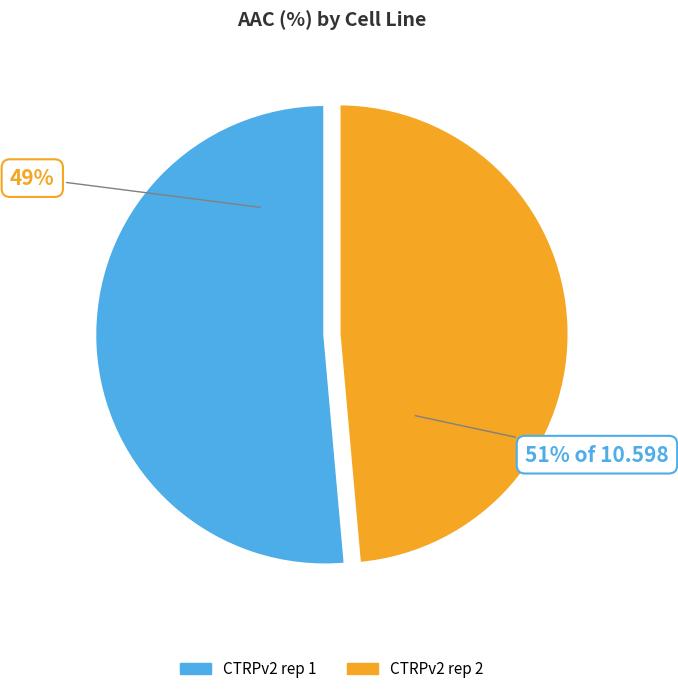

True or false: CTRPv2 rep 2 accounts for 38% of the total.

False